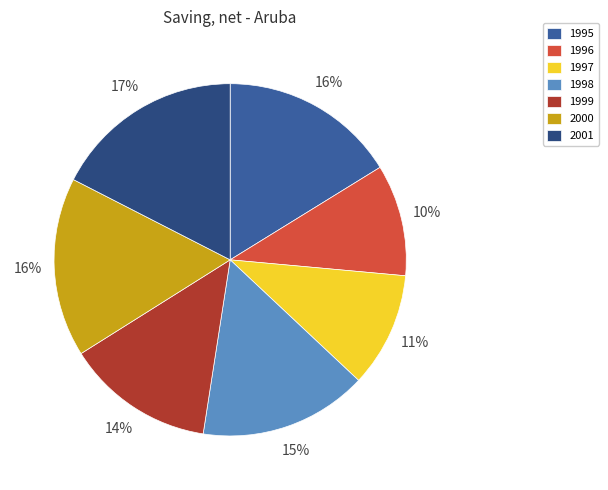

To the nearest percent, what is the difference between the largest and smallest slice percentages?

7%